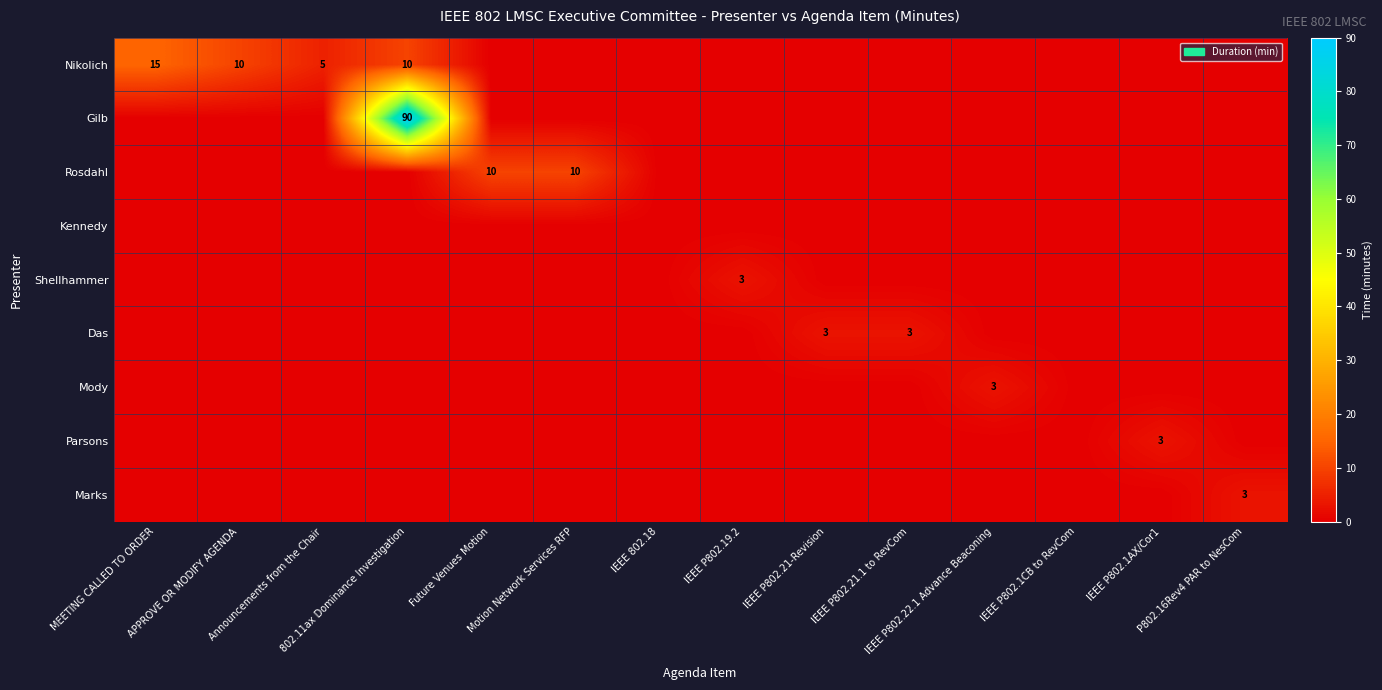

Which series changed the most between IEEE P802.21-Revision and IEEE P802.1CB to RevCom?

Das